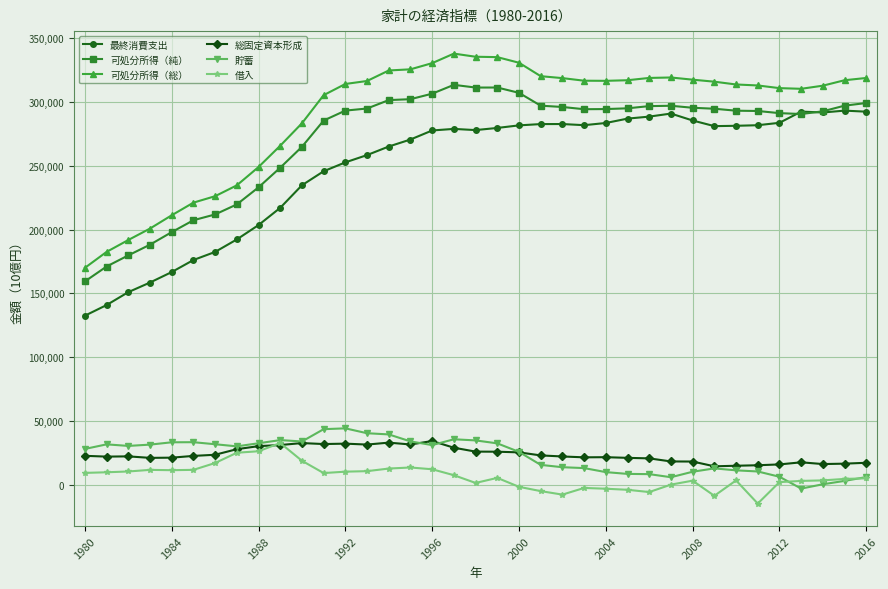

True or false: 貯蓄 and 可処分所得（純） intersect in this chart.

False